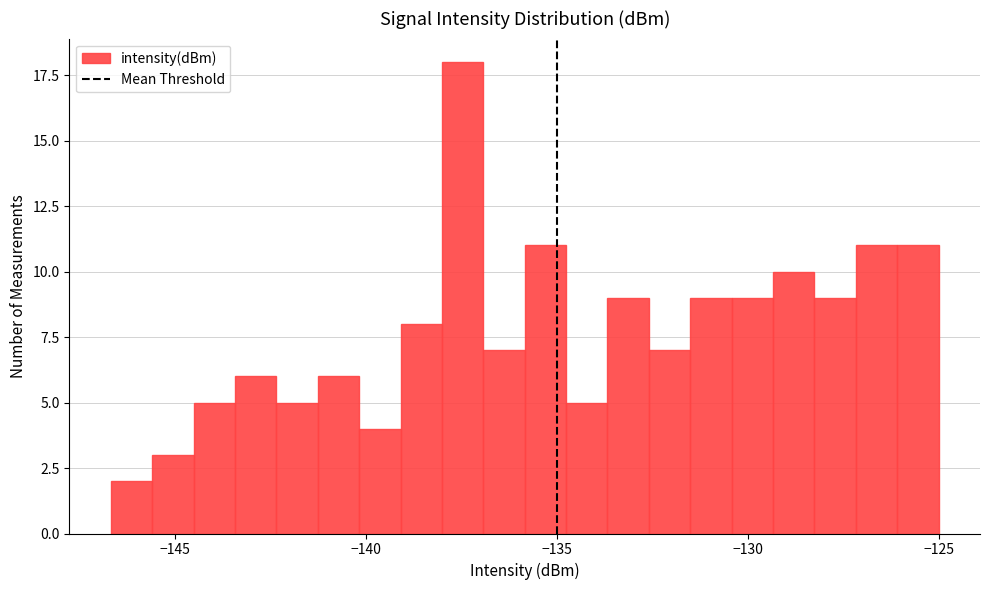

Read against the x-axis, roughly where is the centre of the tallest bar?

-137.5